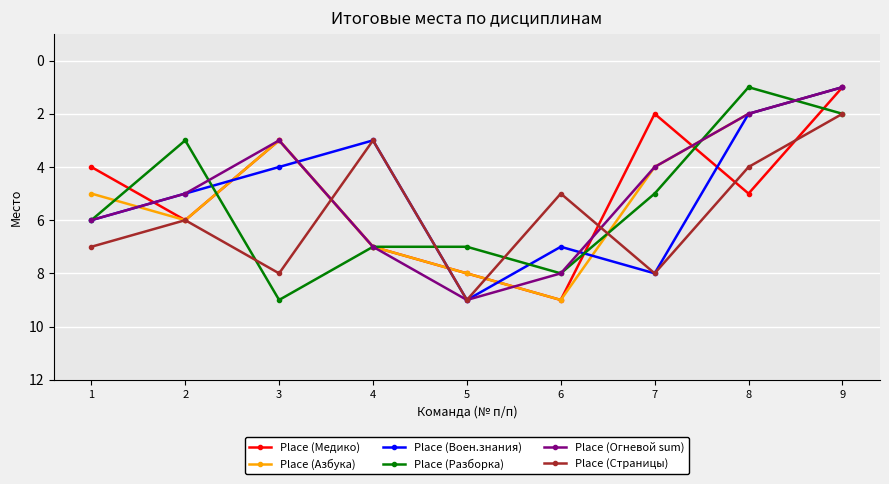

True or false: Place (Медико) has more than 0 interior local peaks.

True